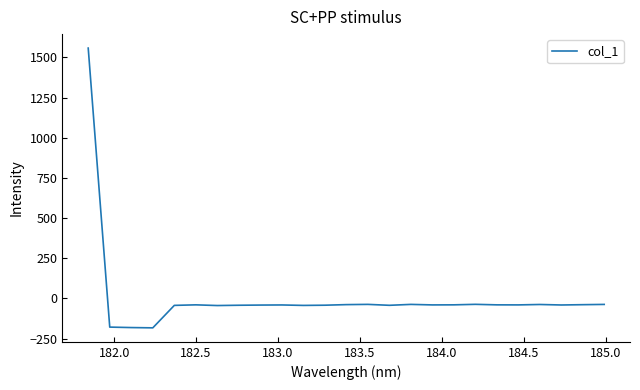

What is the greatest value displayed?

1557.5